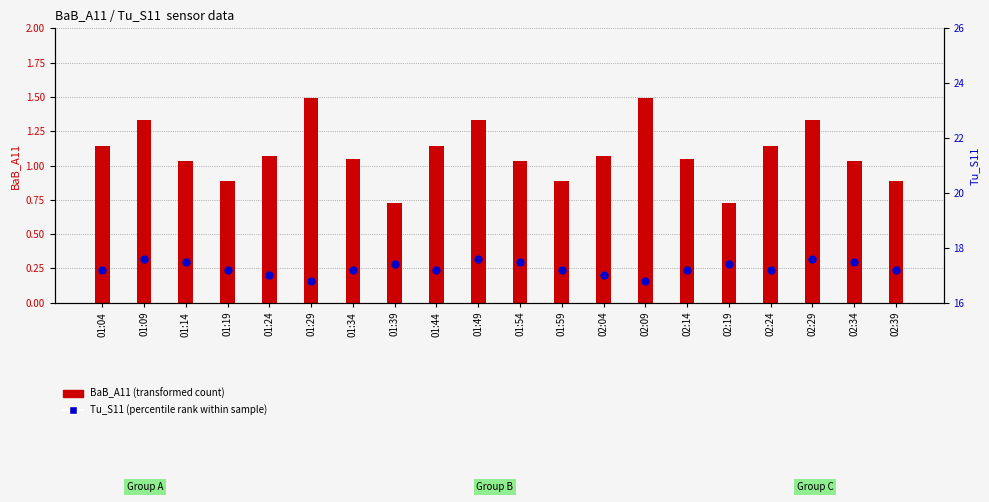

At how many categories does at least one series exceed 6?

20